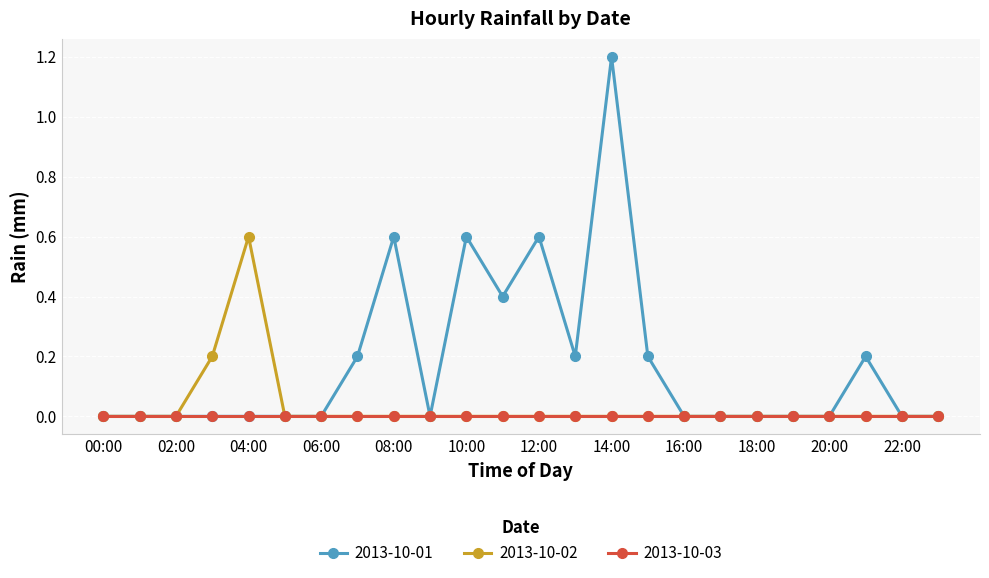

List the series in order of their overall mean, lowest first.

2013-10-03, 2013-10-02, 2013-10-01